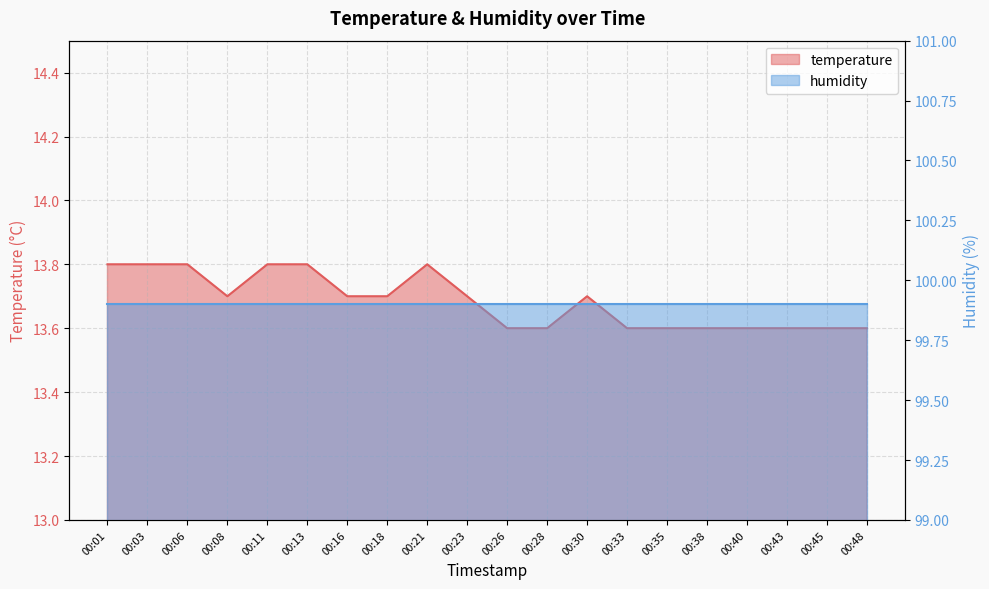

Rank the categories by value from lowest to highest.

00:26, 00:28, 00:33, 00:35, 00:38, 00:40, 00:43, 00:45, 00:48, 00:08, 00:16, 00:18, 00:23, 00:30, 00:01, 00:03, 00:06, 00:11, 00:13, 00:21